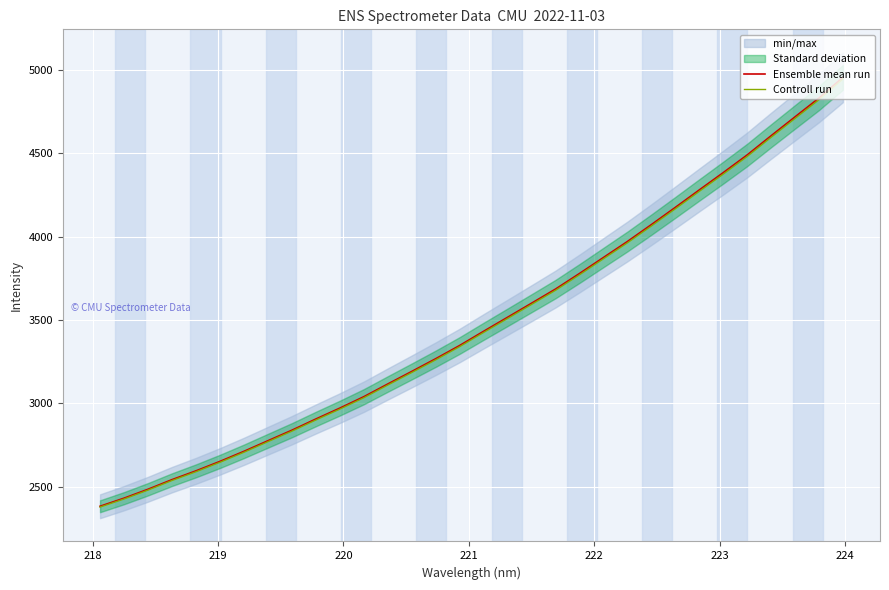

What is the highest value of the Controll run series?

4945.5